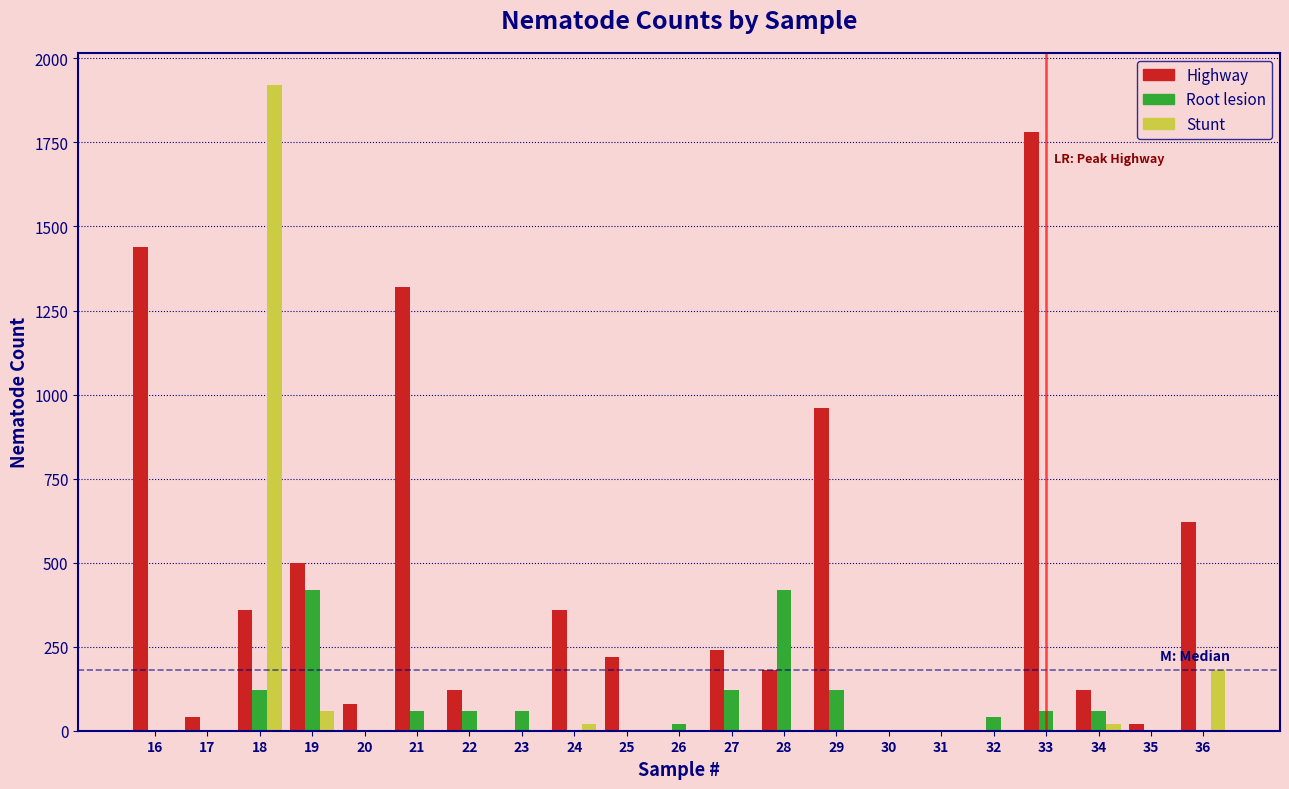

Which series has the largest total across all categories?

Highway